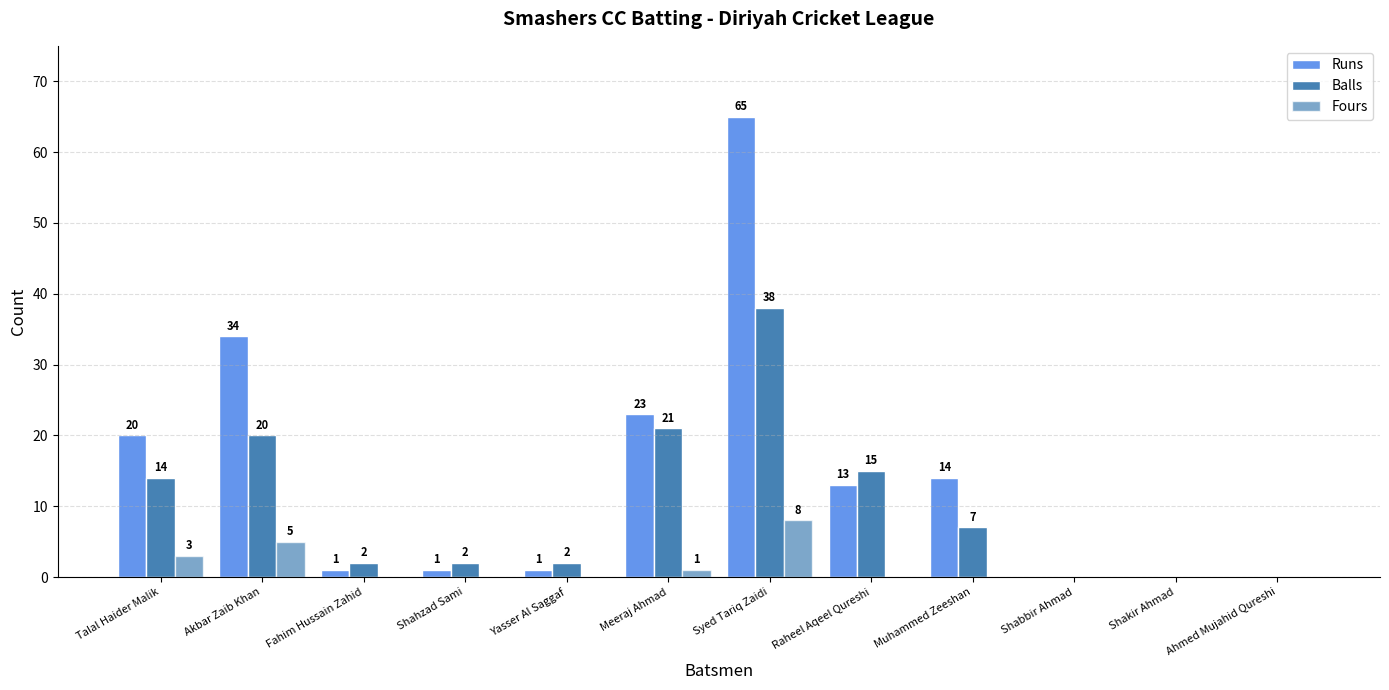

What position from the right is Talal Haider Malik?

12